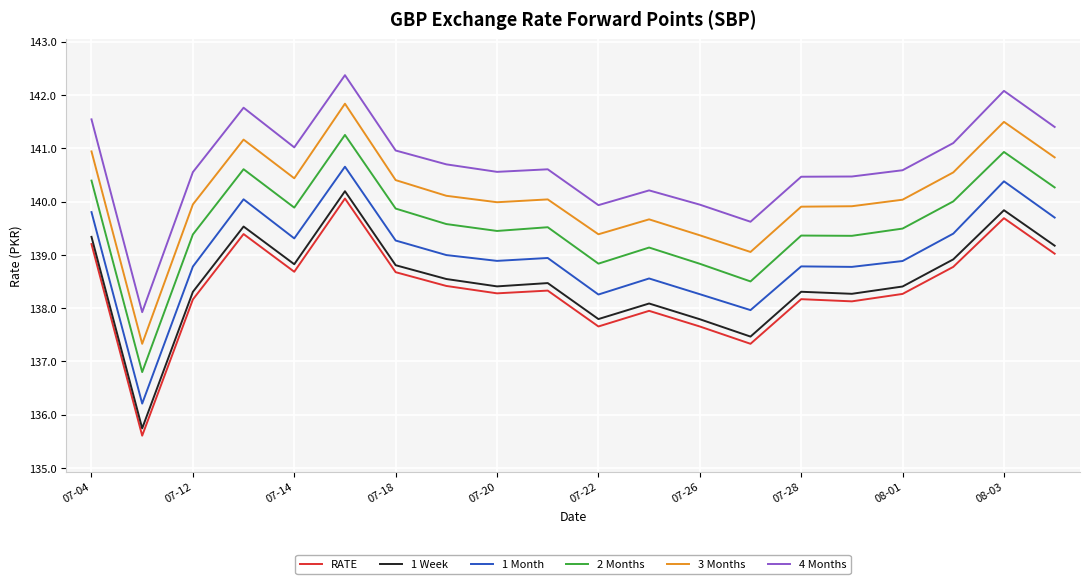

What are all the series names shown in the legend?

RATE, 1 Week, 1 Month, 2 Months, 3 Months, 4 Months